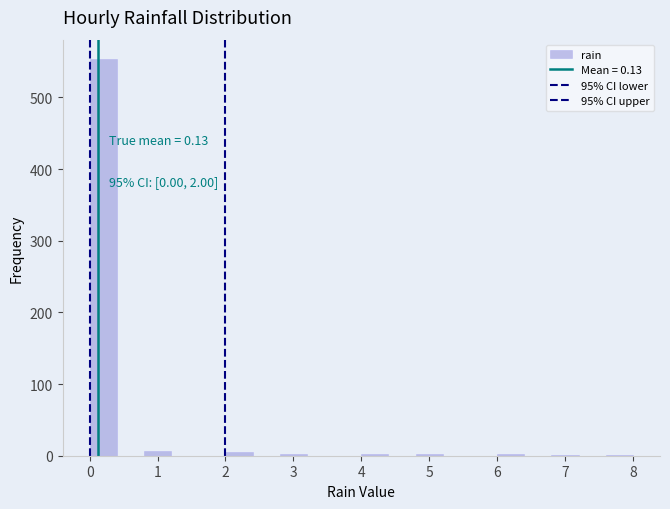

Which range on the x-axis has the tallest bar?

0.0 to 0.4